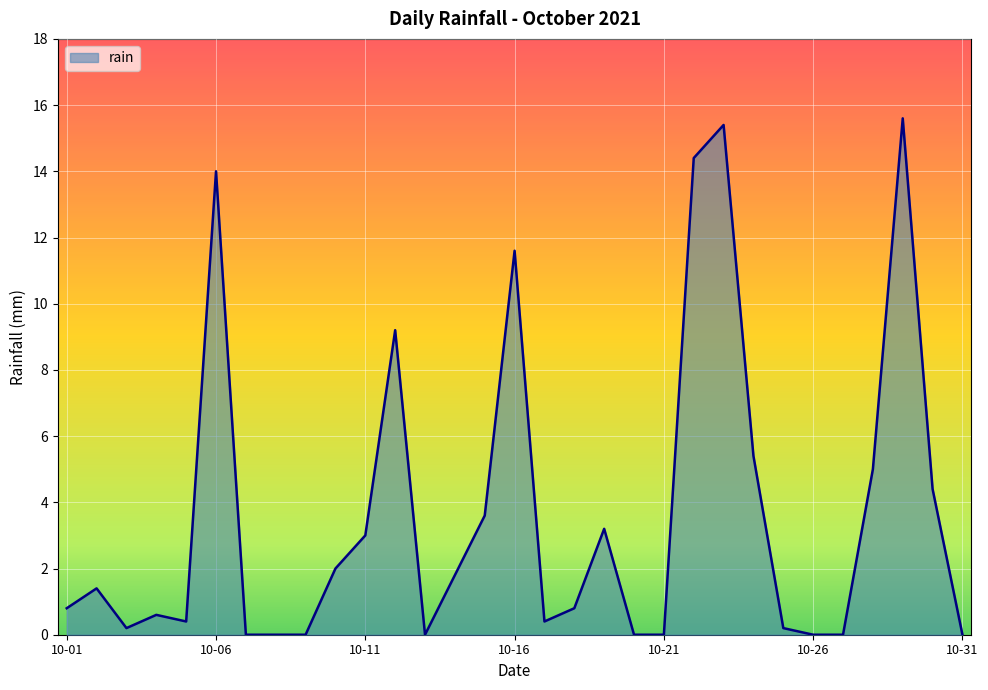

What is the greatest value displayed?

15.6